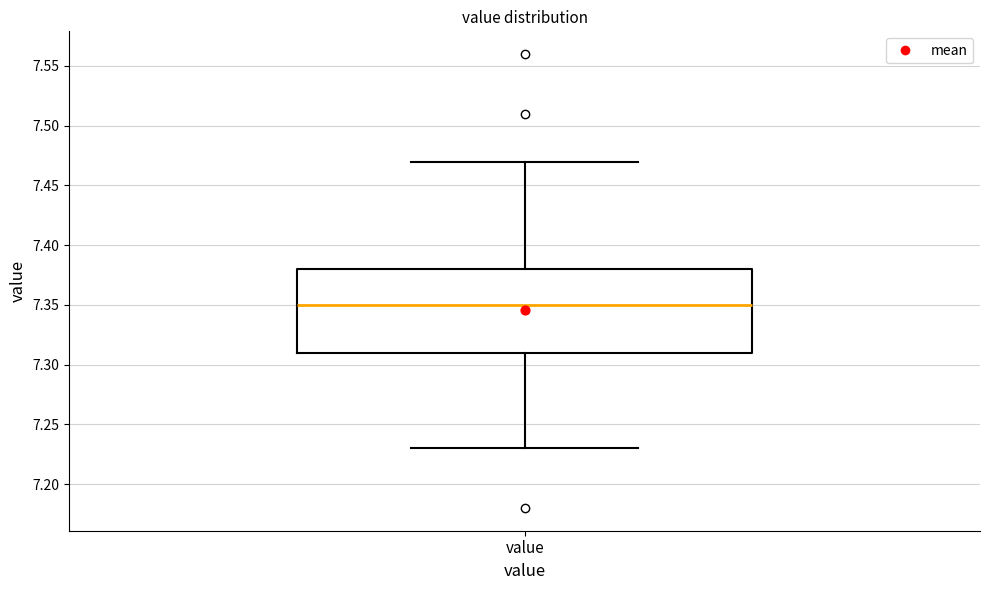

Where does the upper whisker of the box for value end on the y-axis? The values are not printed on the chart, so give them approximately, as read against the axis.

7.47